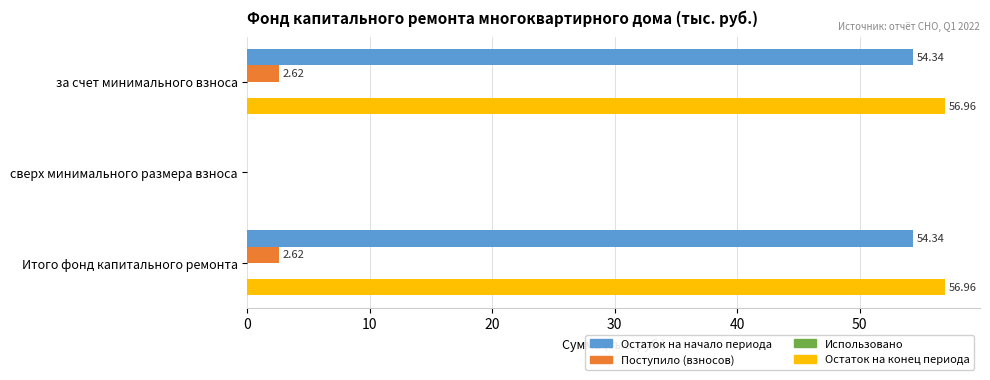

At which label is Остаток на конец периода closest to 28?

сверх минимального размера взноса